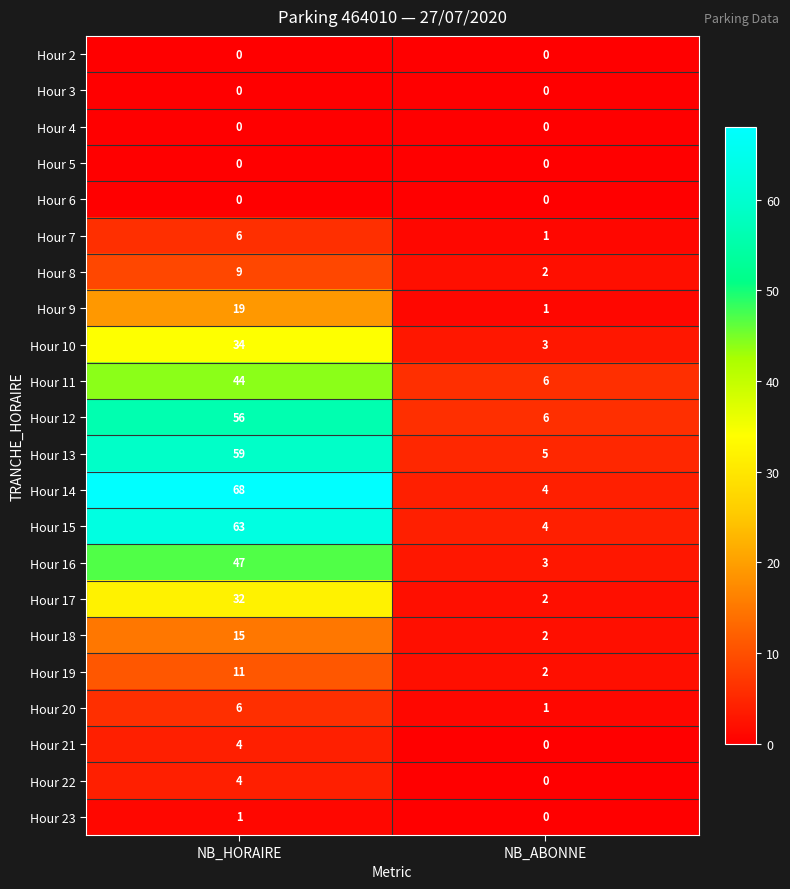

What is the greatest value displayed?

68